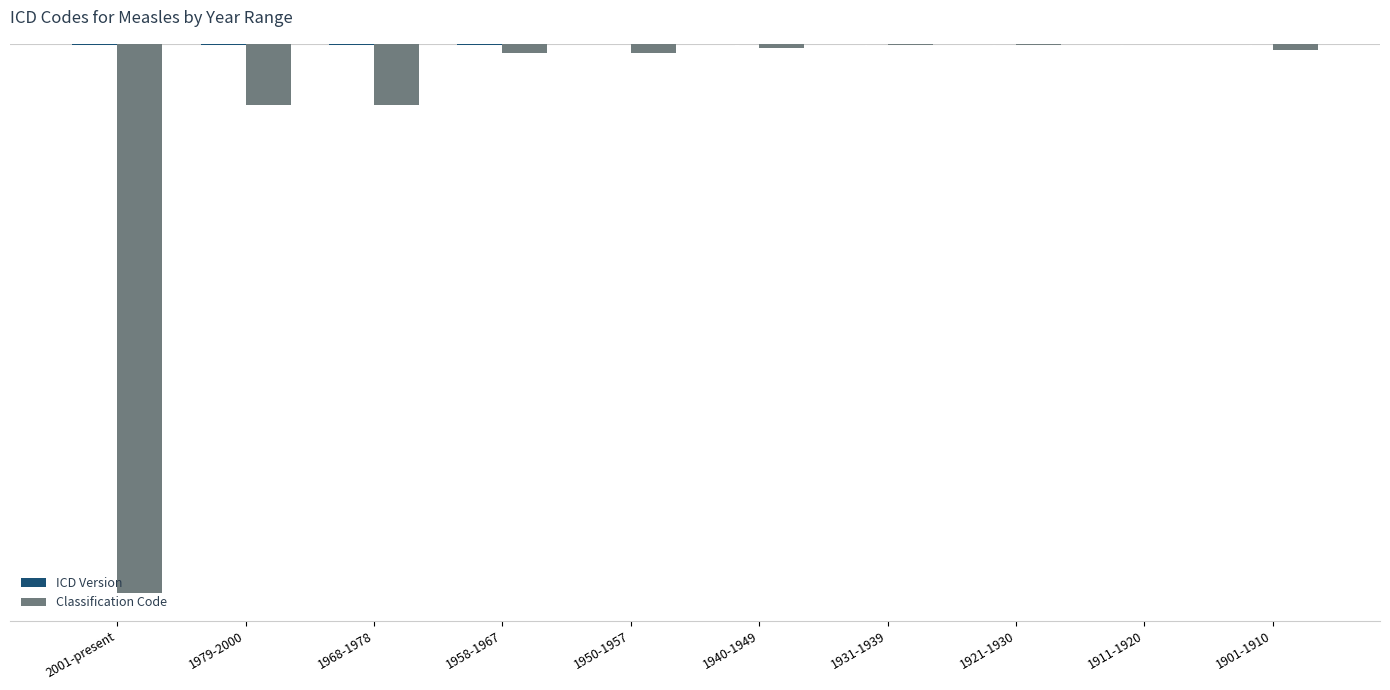

The Classification Code series shows -5059 at 2001-present. True or false?

True